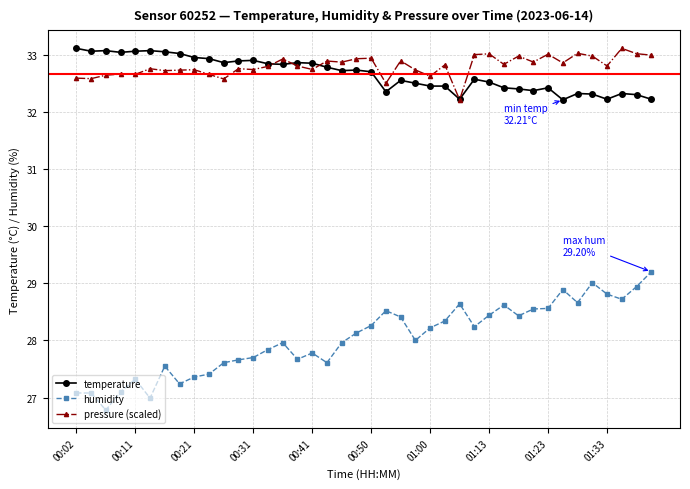

What is the lowest value of the humidity series?

26.8